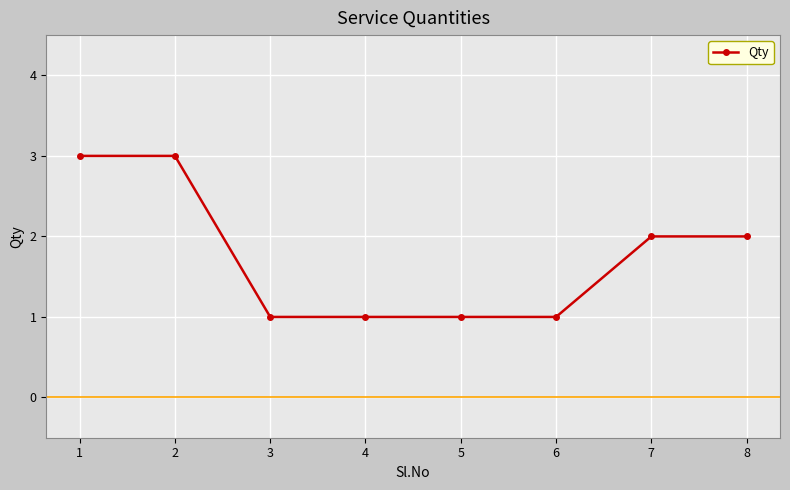

Does the chart display data point markers on the line(s)?

Yes